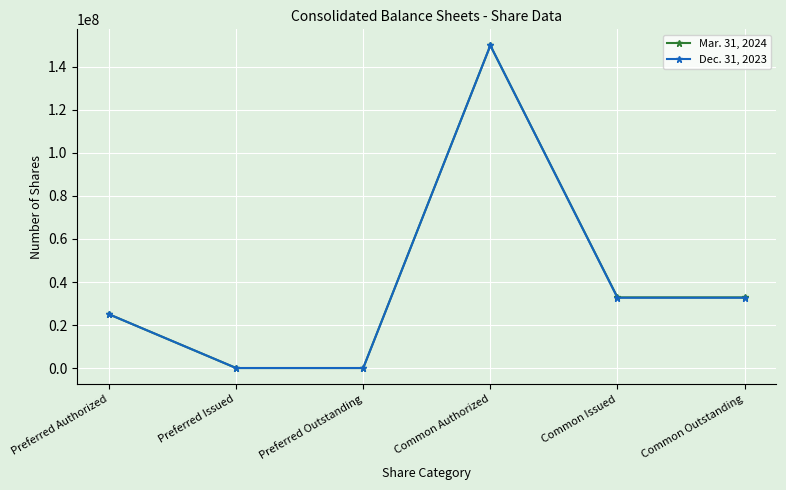

Which label corresponds to the largest value in the chart?

Common Authorized